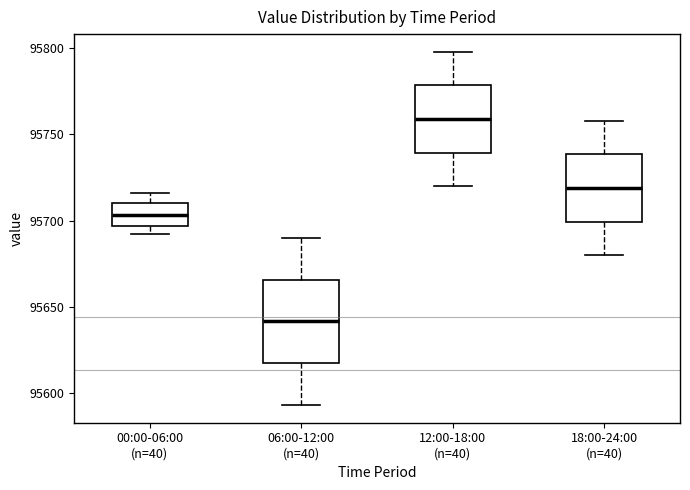

Comparing the boxes themselves (not the whiskers), which one is the tallest?

06:00-12:00 (n=40)